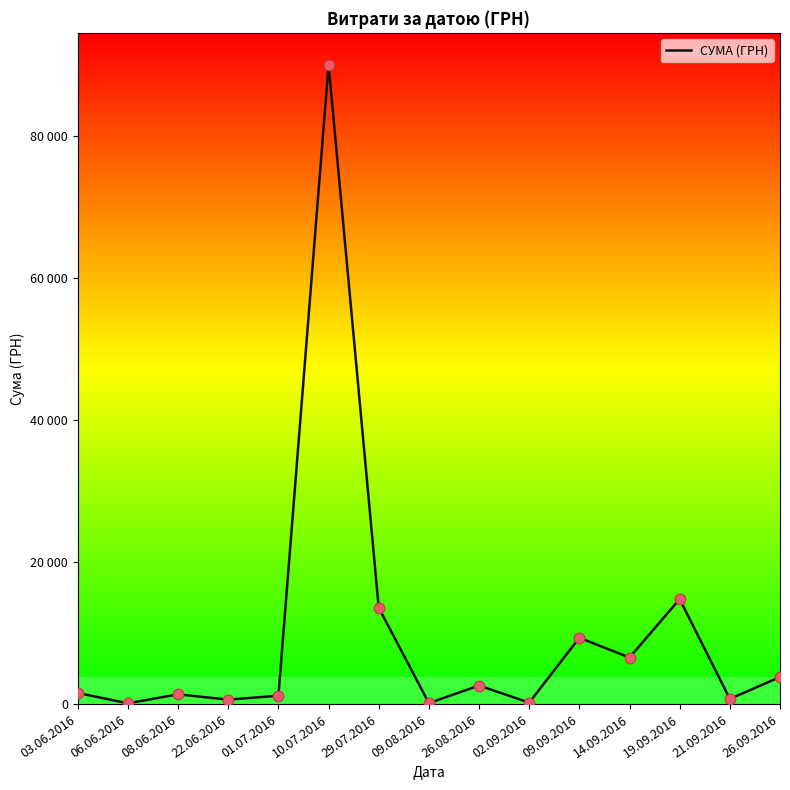

Between 09.08.2016 and 19.09.2016, which is larger?

19.09.2016